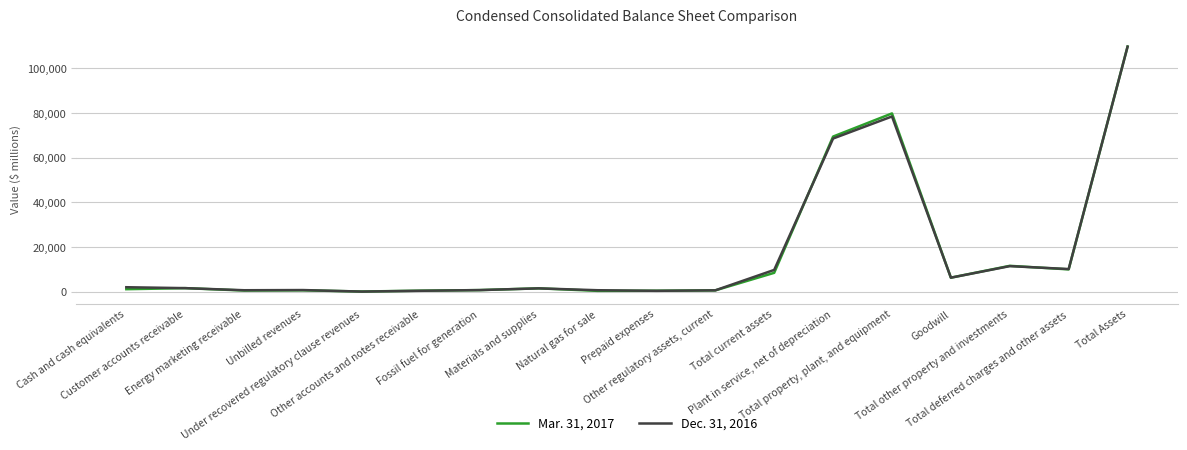

Rank the categories by Mar. 31, 2017 value from highest to lowest.

Total Assets, Total property, plant, and equipment, Plant in service, net of depreciation, Total other property and investments, Total deferred charges and other assets, Total current assets, Goodwill, Customer accounts receivable, Materials and supplies, Cash and cash equivalents, Fossil fuel for generation, Unbilled revenues, Other regulatory assets, current, Energy marketing receivable, Other accounts and notes receivable, Prepaid expenses, Natural gas for sale, Under recovered regulatory clause revenues